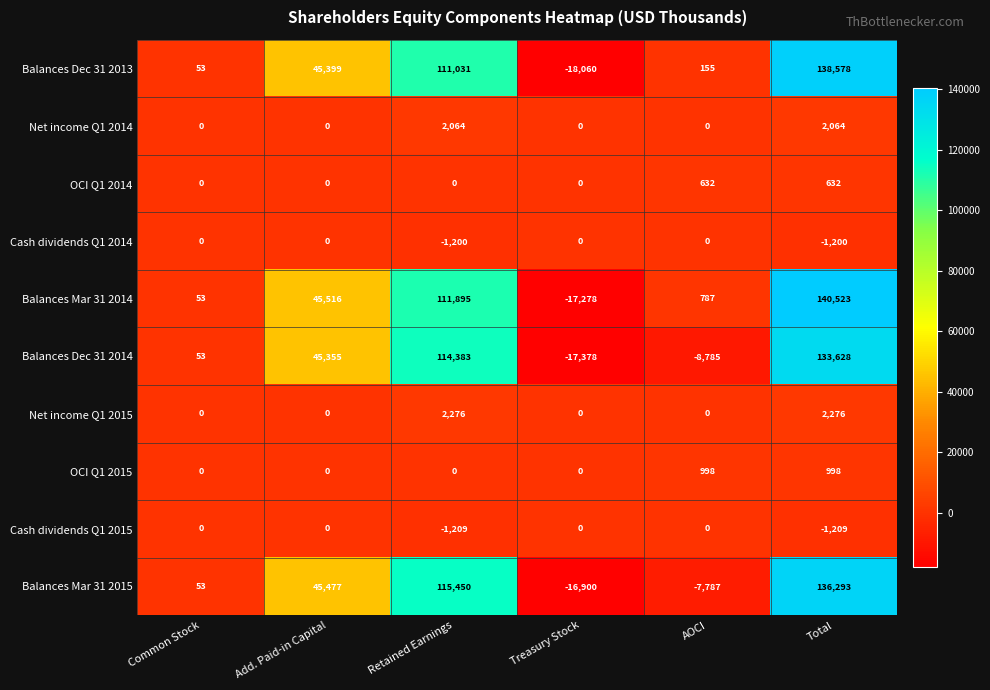

What is the difference between the maximum and second lowest values in the Balances Dec 31 2014 series?

142413